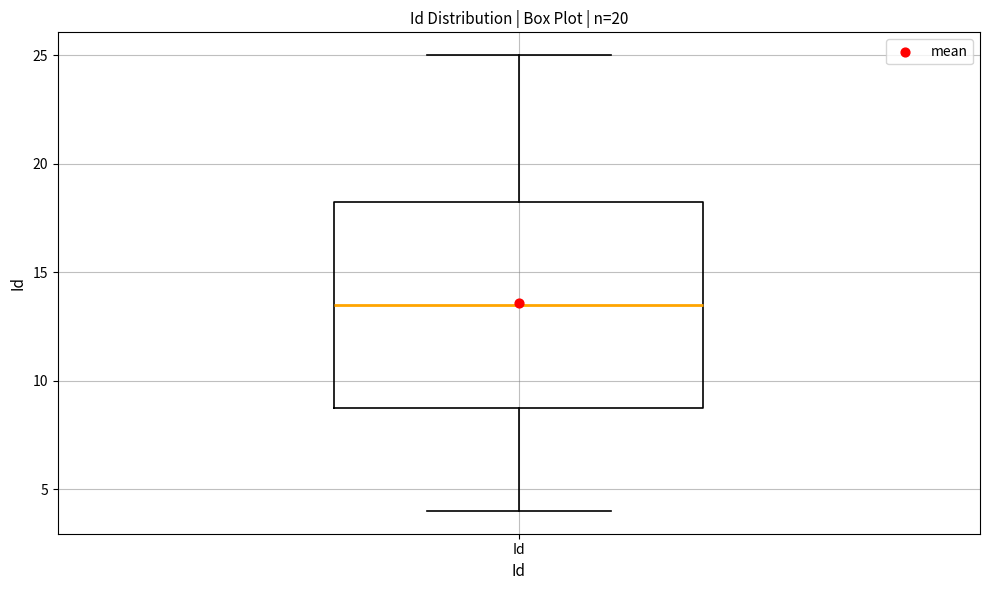

Transcribe this box plot: give where the median line is, the range the box spans, and where the two whiskers end, as read against the y-axis. The values are not printed on the chart, so give them approximately, as read against the axis.

median 13.5, box 9.0 to 18.5, whiskers 4.0 to 25.0